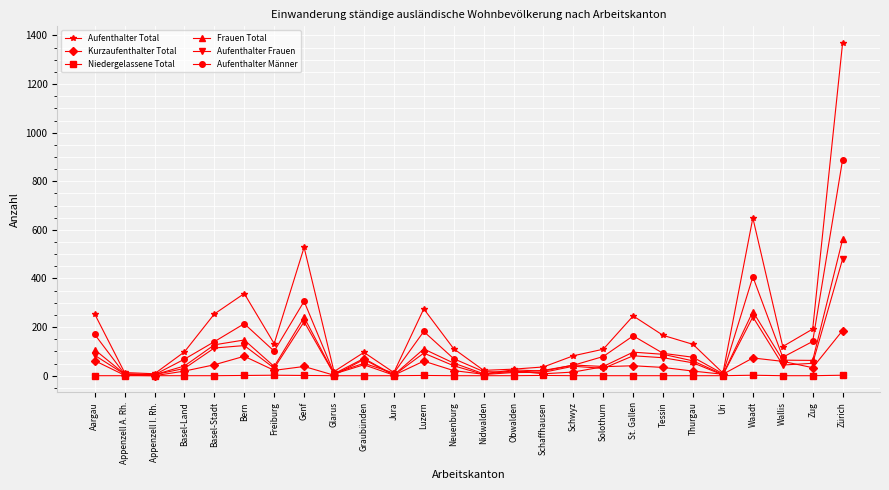

The Kurzaufenthalter Total series shows 62 at Aargau. True or false?

True